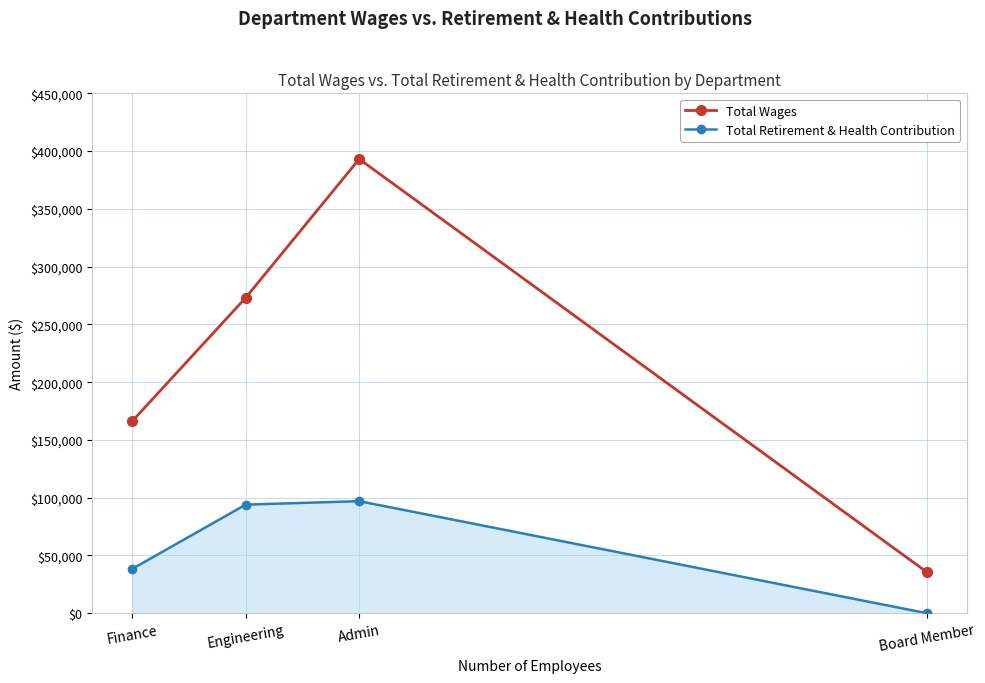

Which series has the widest spread of values?

Total Wages